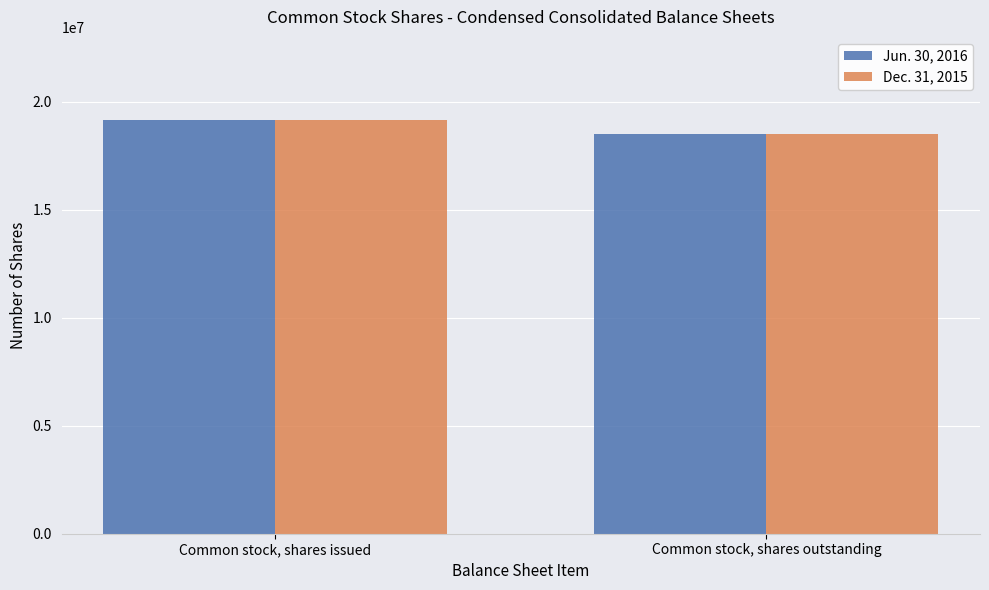

Is the value of Jun. 30, 2016 at Common stock, shares outstanding greater than the value of Dec. 31, 2015 at Common stock, shares issued?

No